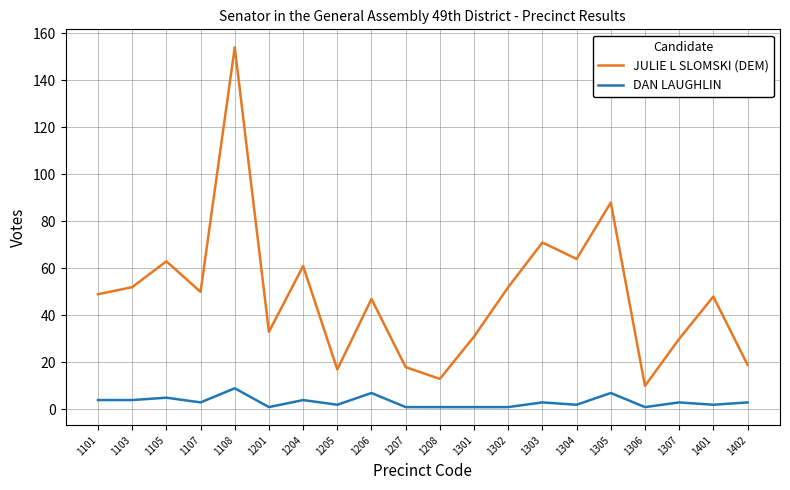

Read the DAN LAUGHLIN value at 1101.

4